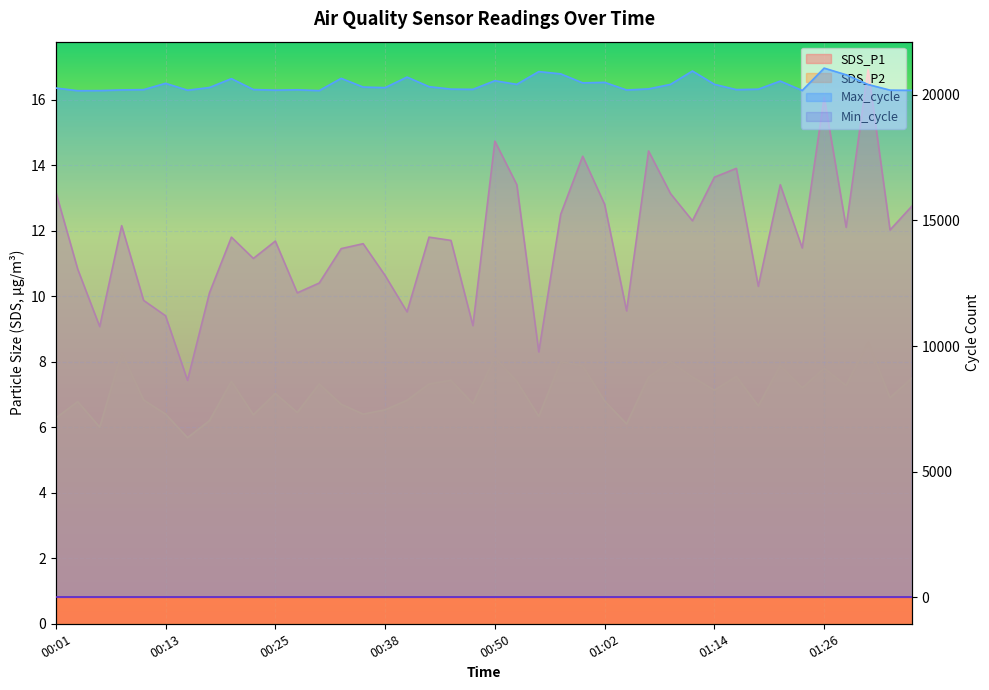

What is the difference between the SDS_P1 values at 00:21 and 01:26?

4.3